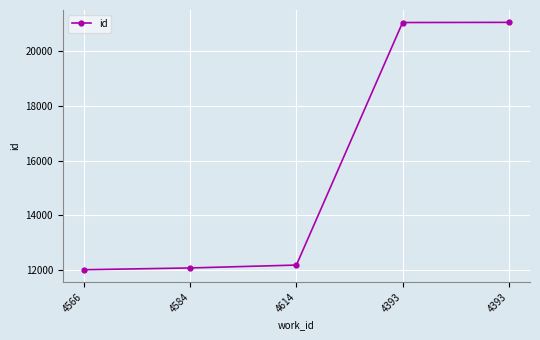

What is the smallest value displayed?

11998